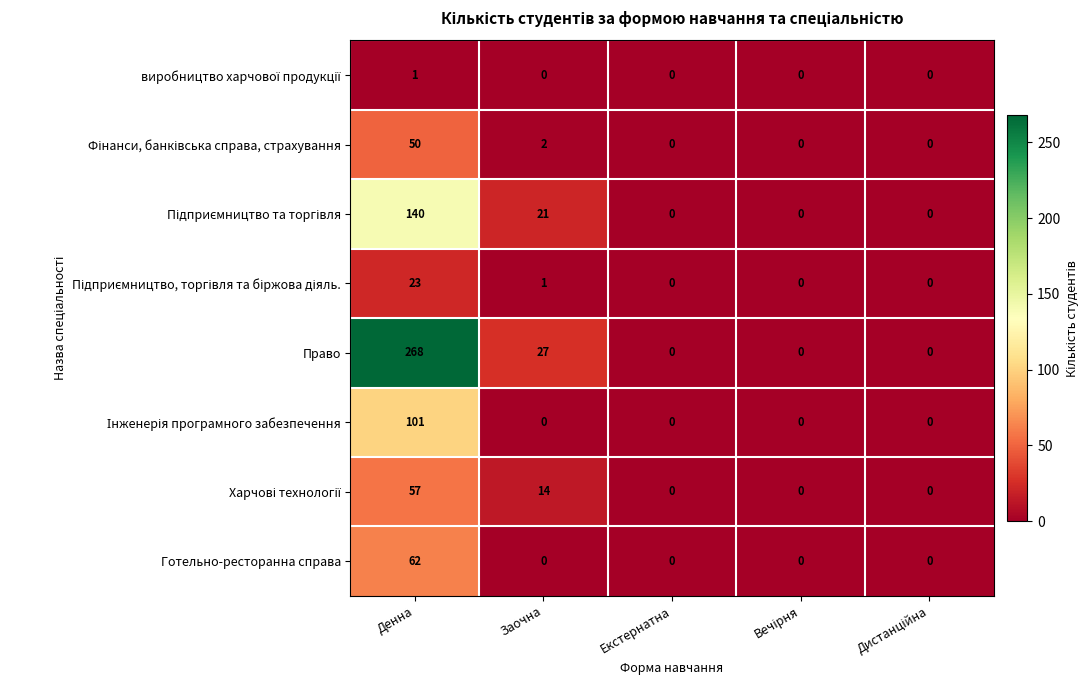

Which series has the largest total across all categories?

Право